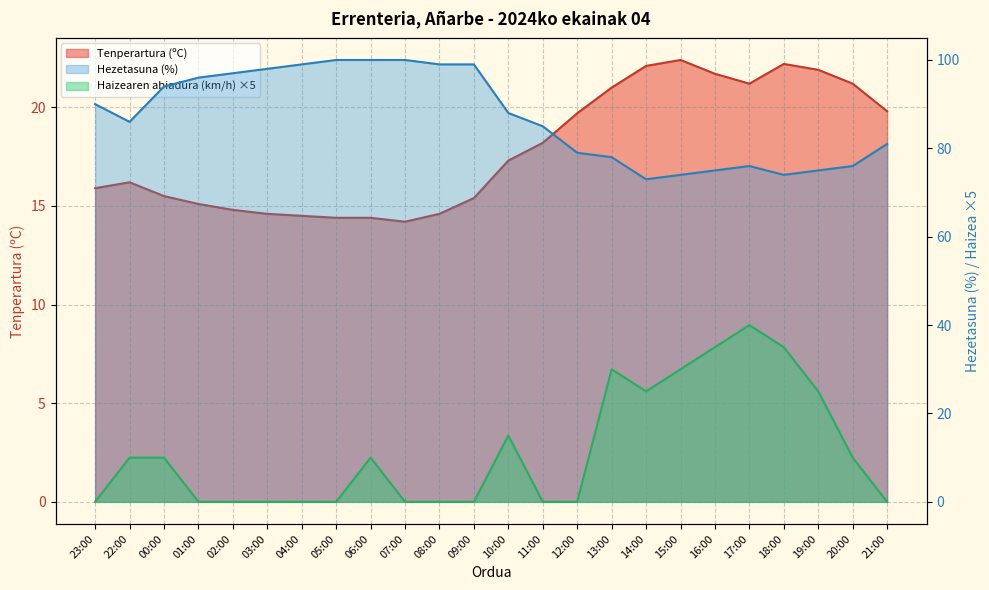

Where is the first local minimum for Tenperartura (ºC)?

07:00